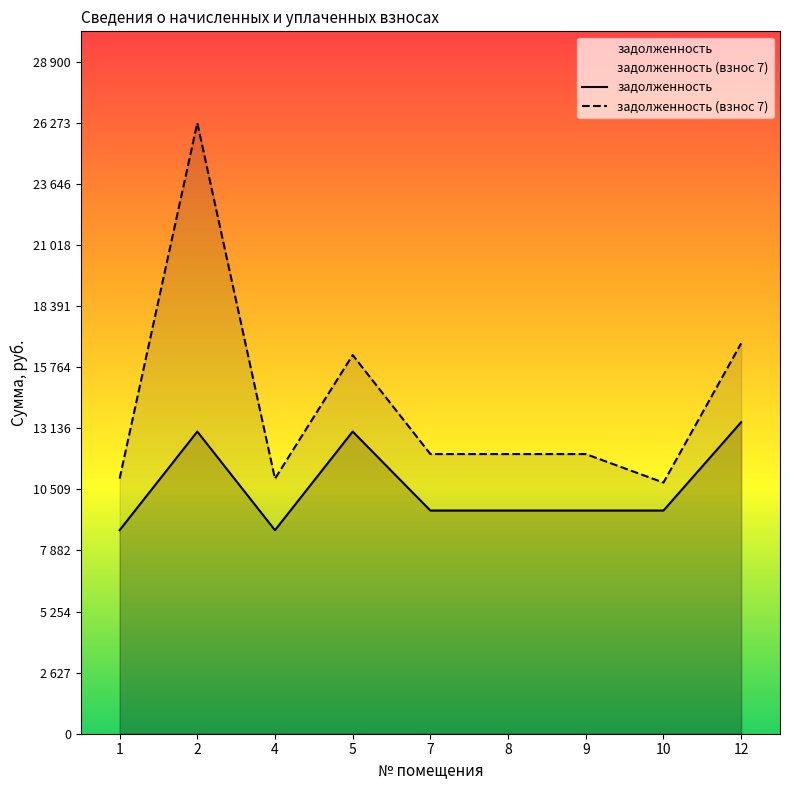

Which series has the widest spread of values?

задолженность (взнос 7)